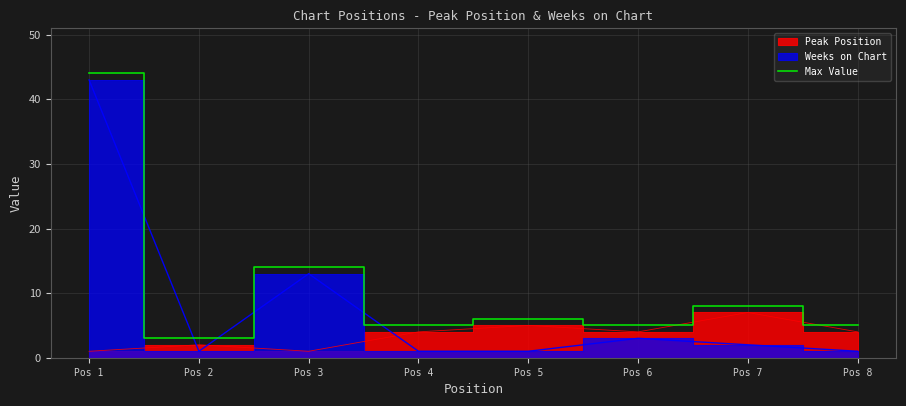

The value at Pos 3 is 14. True or false?

True